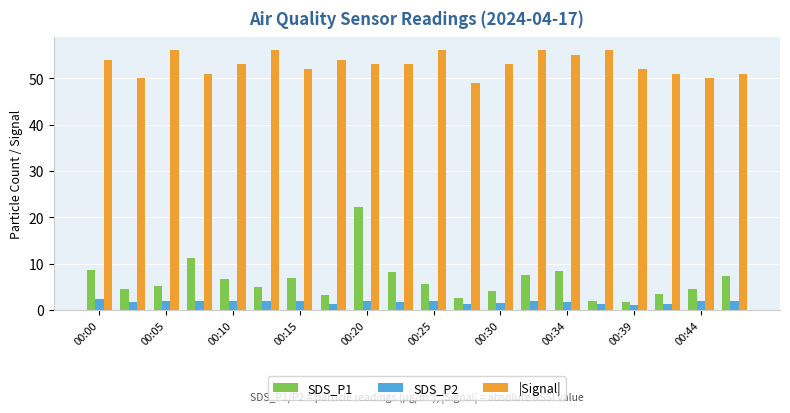

What is the maximum value for |Signal|?

56.0